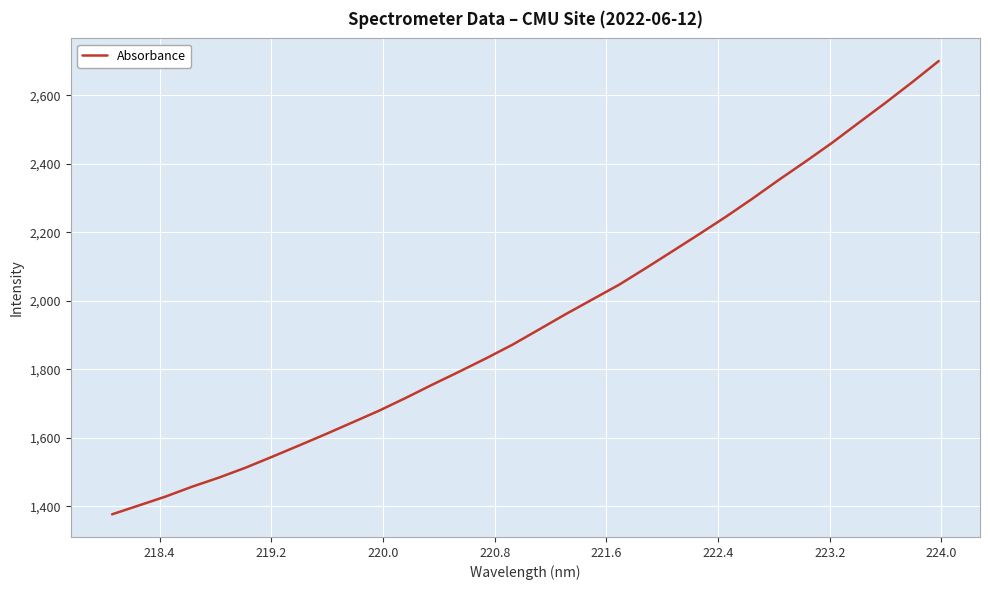

What is the greatest value displayed?

2699.8